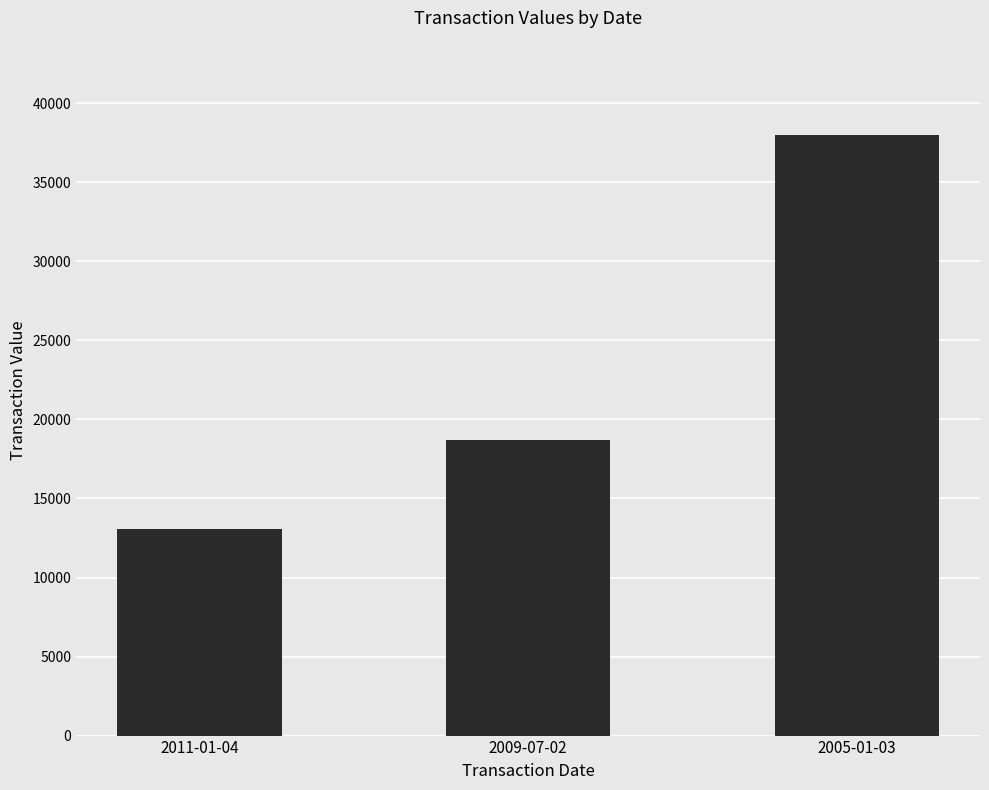

What is the difference between the maximum and second lowest values?

19303